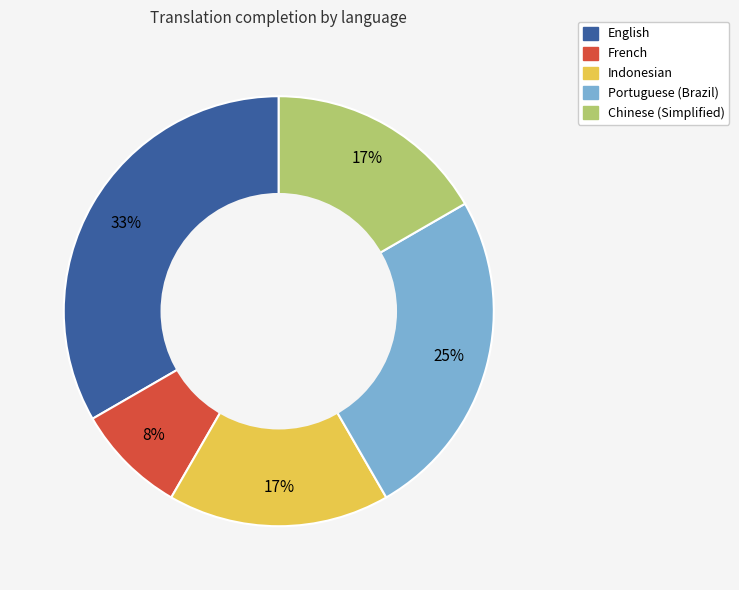

Which slice is the largest?

English